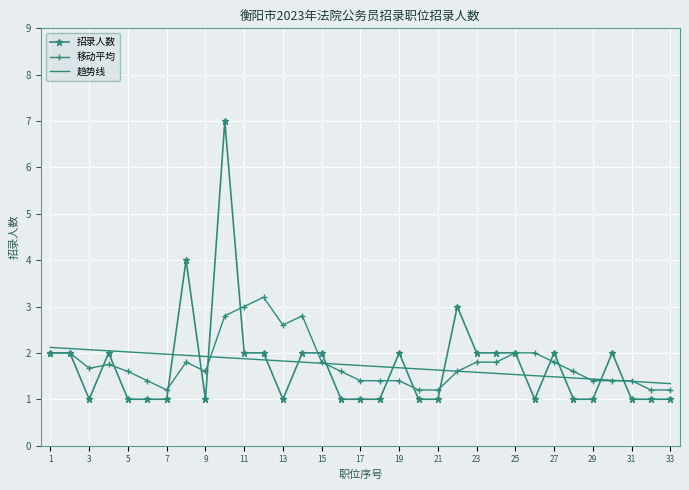

What is the minimum value for 移动平均?

1.2